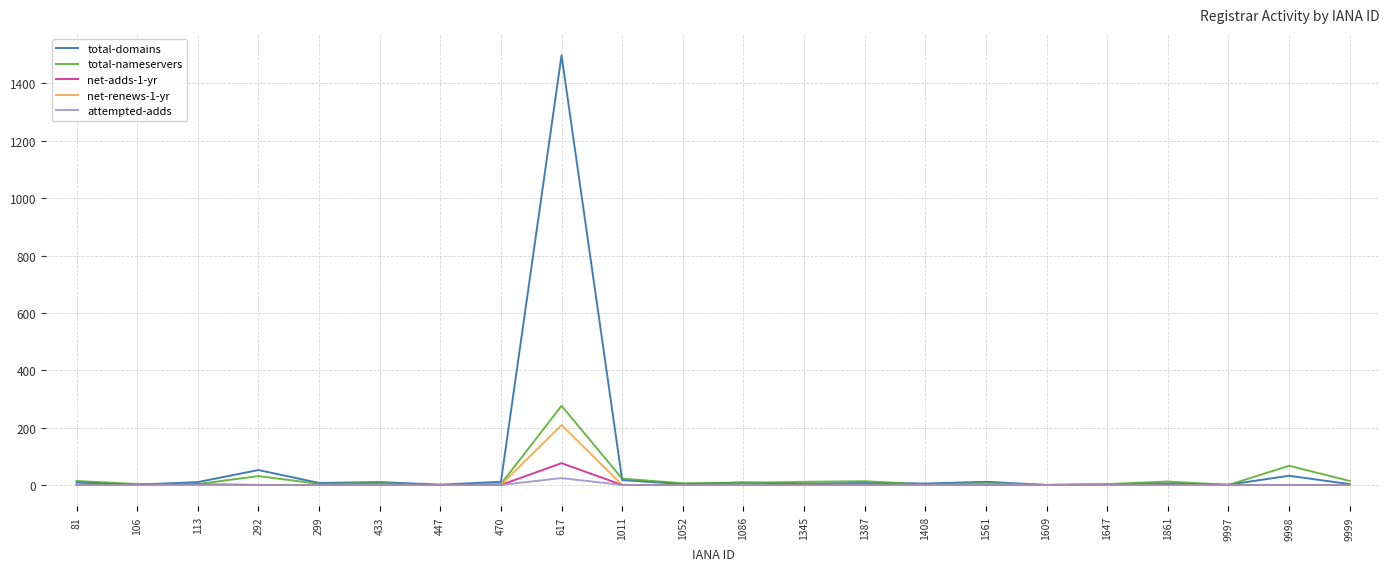

What is the difference between the maximum and minimum values in the net-renews-1-yr series?

209